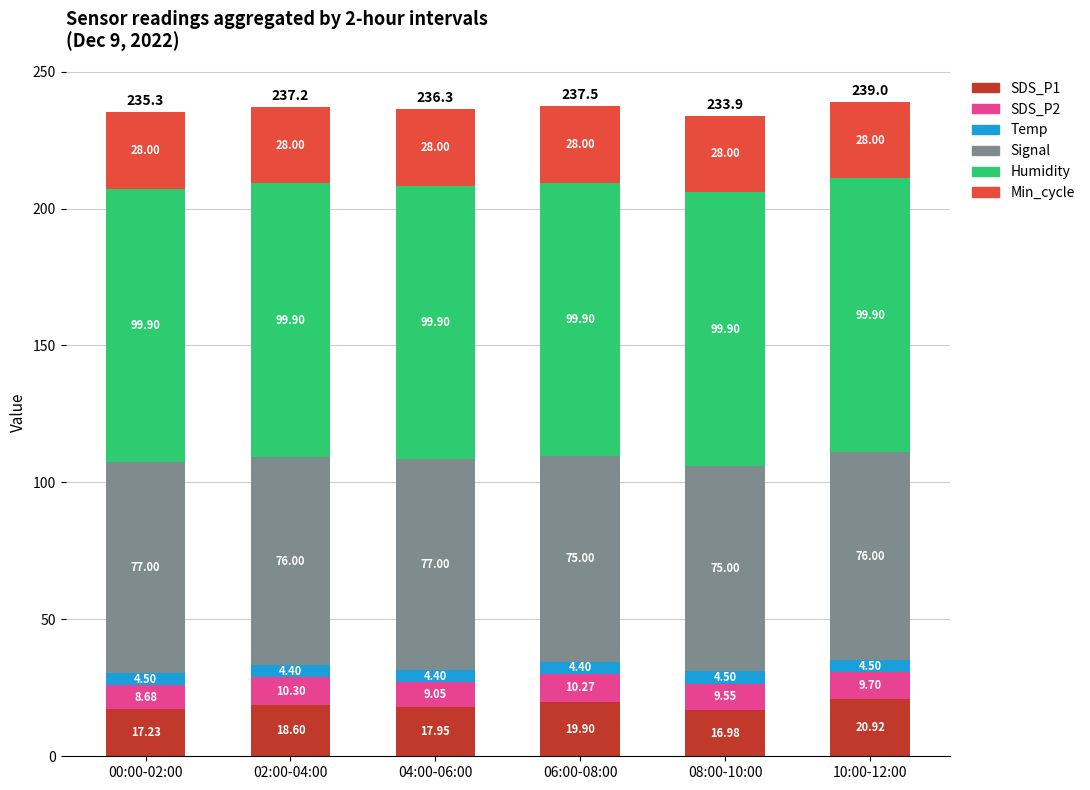

What is the total value across all series at 04:00-06:00?

236.3